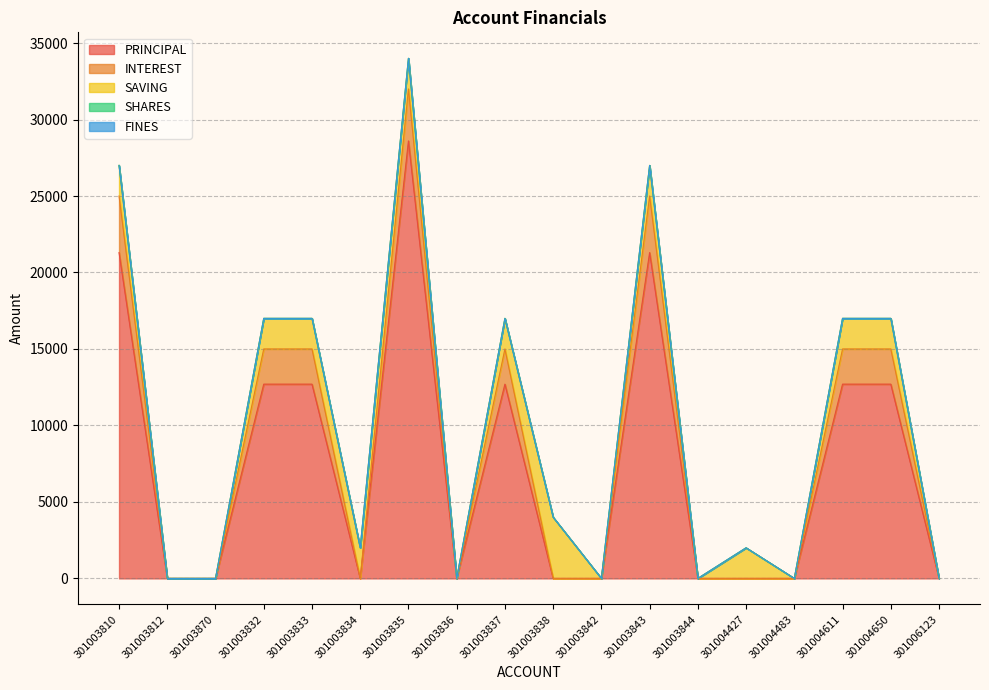

What is the maximum value for PRINCIPAL?

28600